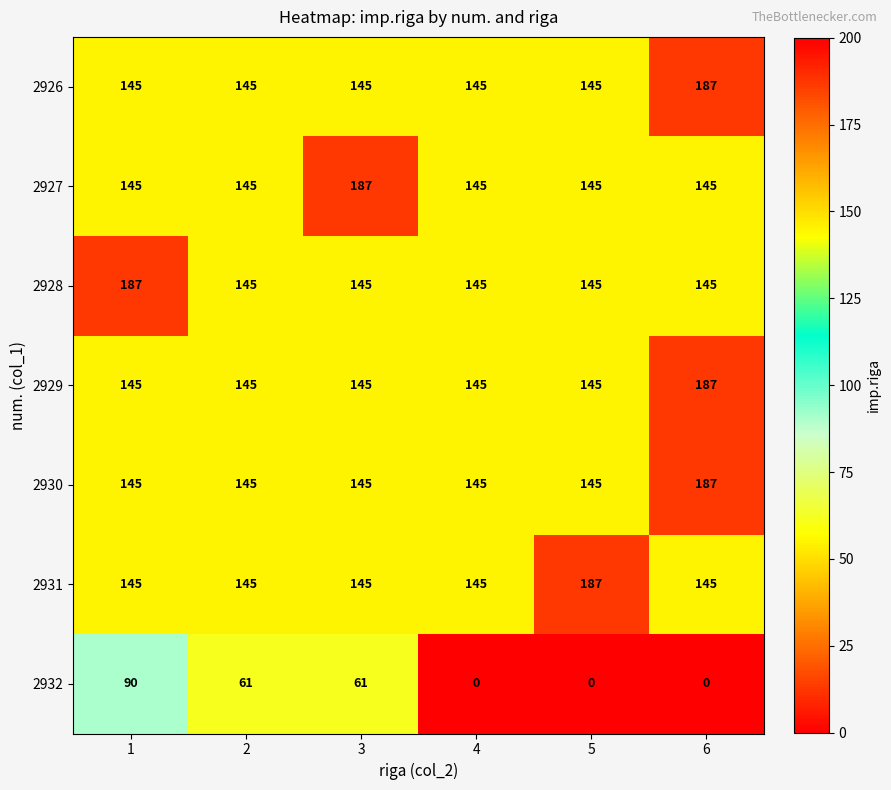

What is the spread (max minus min) of values at 3?

126